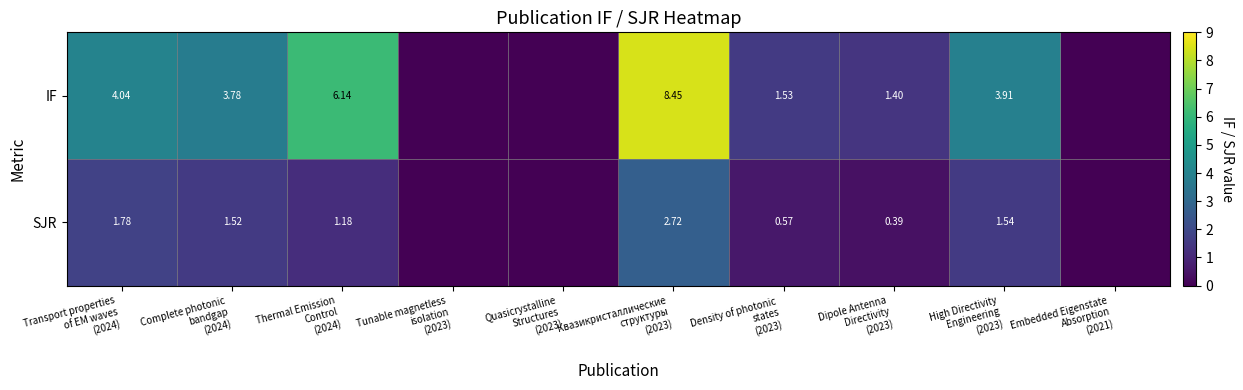

Rank the categories by IF value from lowest to highest.

Tunable magnetless isolation (2023), Quasicrystalline Structures (2023), Embedded Eigenstate Absorption (2021), Dipole Antenna Directivity (2023), Density of photonic states (2023), Complete photonic bandgap (2024), High Directivity Engineering (2023), Transport properties of EM waves (2024), Thermal Emission Control (2024), Квазикристаллические структуры (2023)